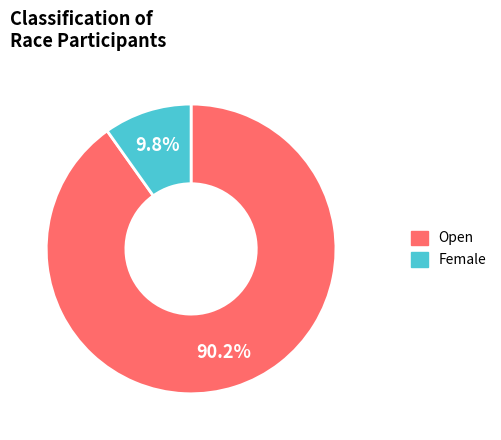

What is the largest slice in the pie chart?

Open